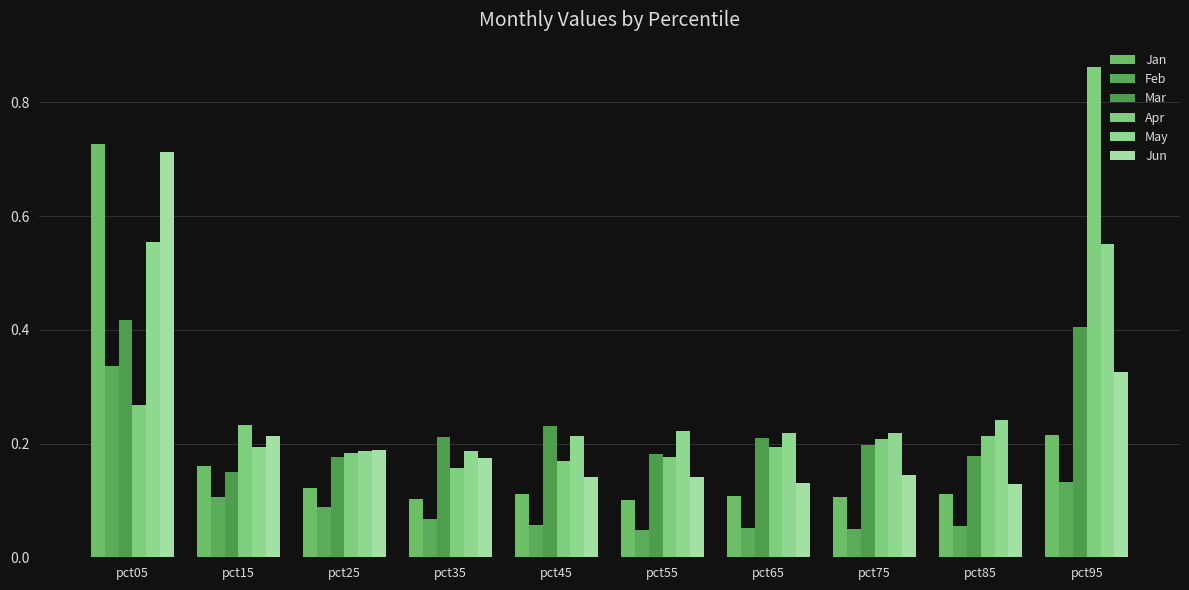

The Apr series shows 0.2 at pct15. True or false?

True